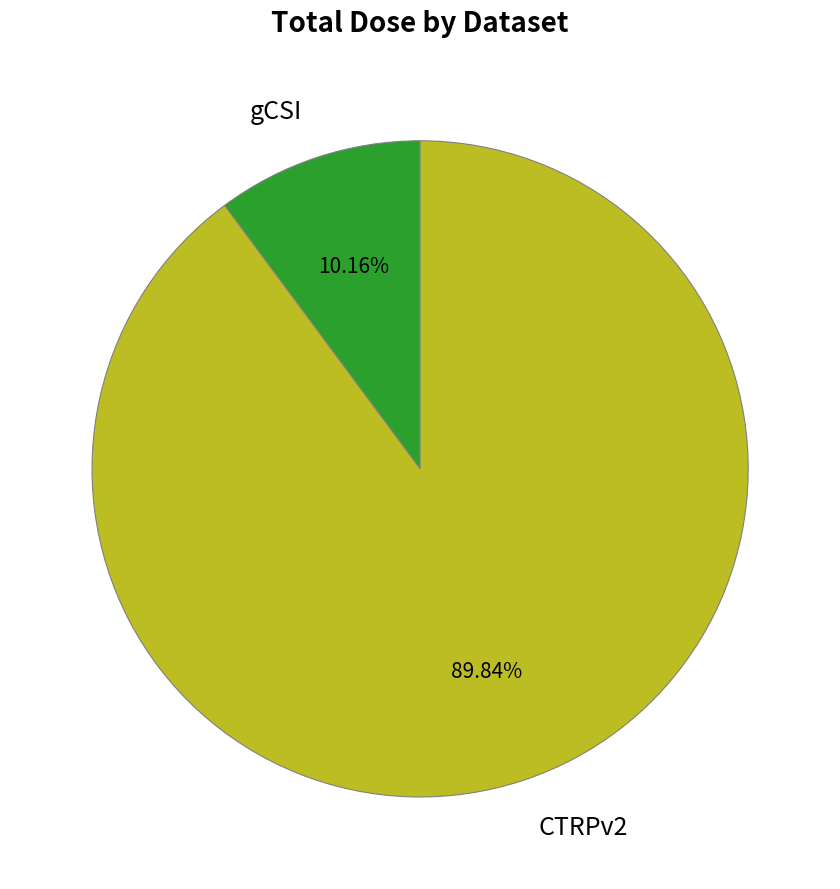

Which has a higher value, gCSI or CTRPv2?

CTRPv2